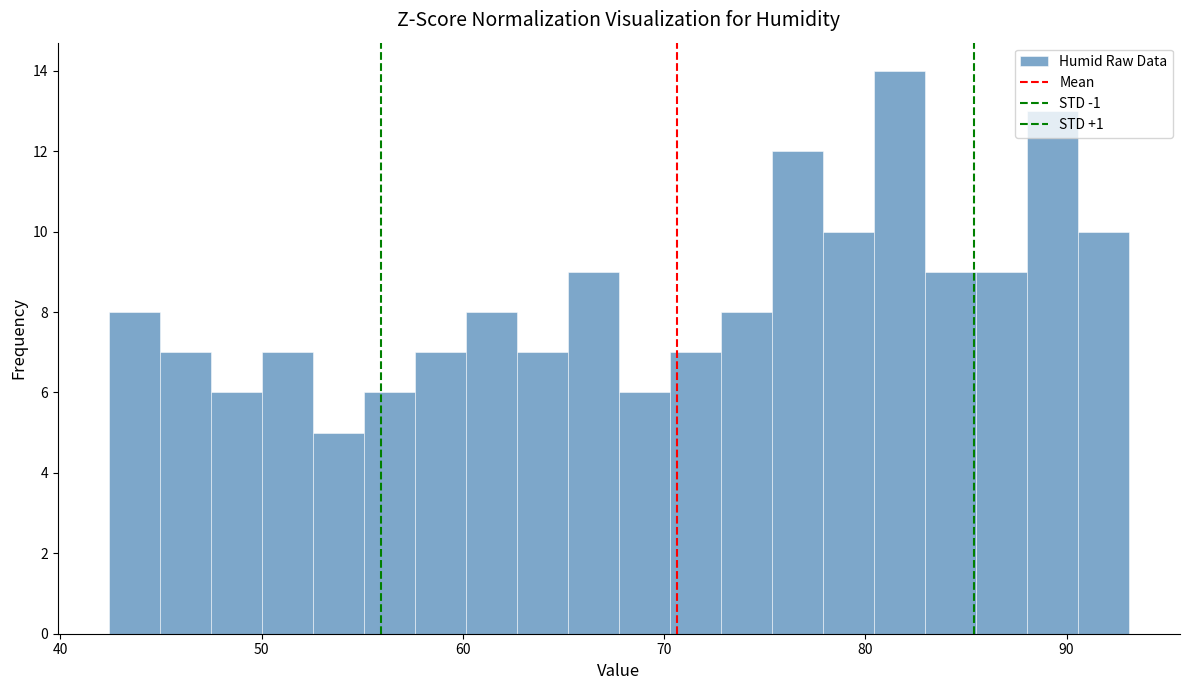

Read against the x-axis, roughly where is the centre of the tallest bar?

82